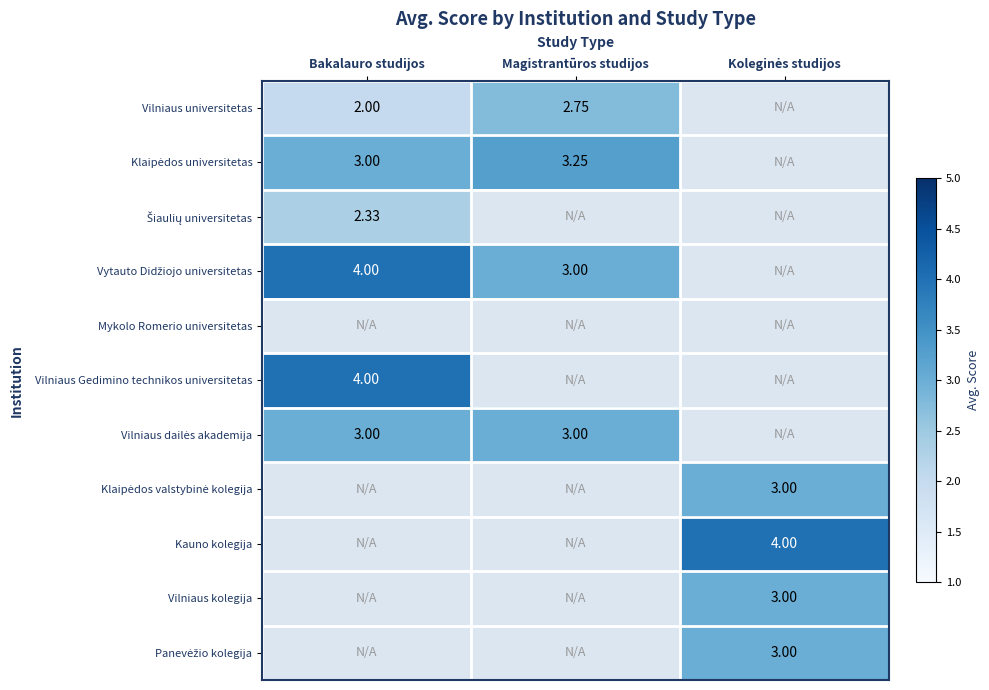

Which series has the largest total across all categories?

Vytauto Didžiojo universitetas